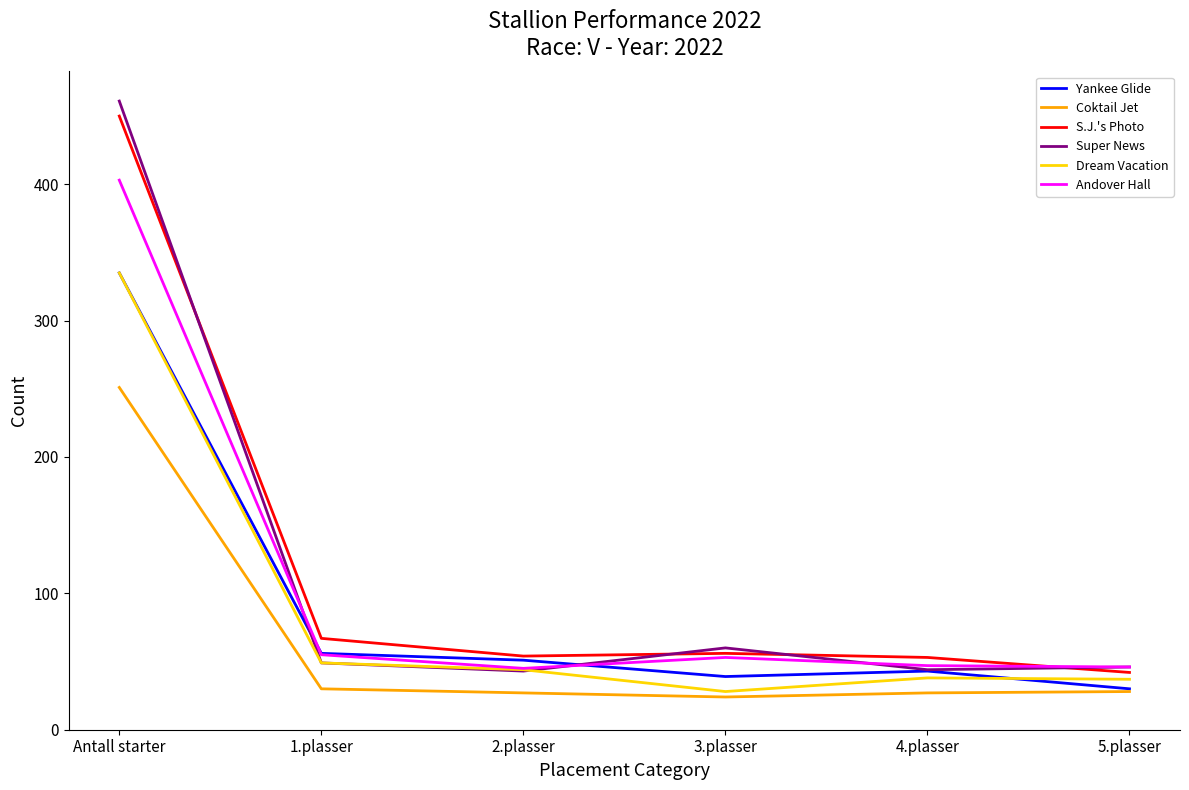

In Dream Vacation, how many points are lower than both neighbors (excluding endpoints)?

1